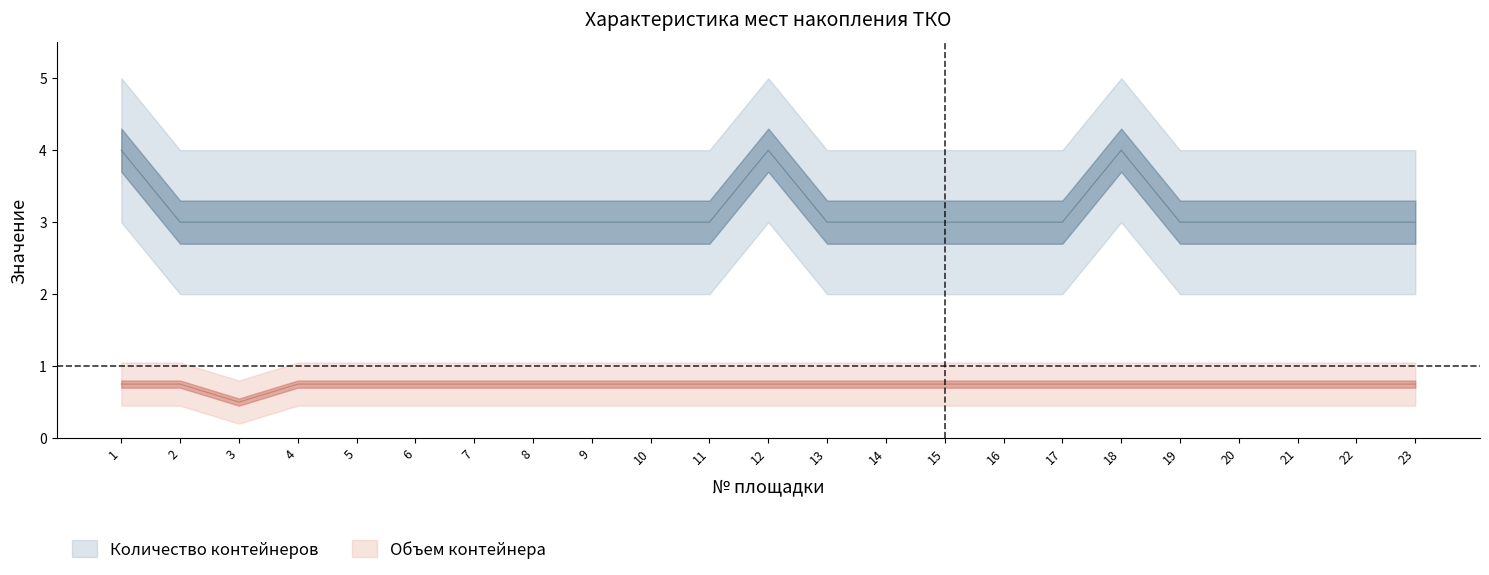

Reading left to right, what are all the values shown in this chart?

Количество контейнеров: 1=4.0	2=3.0	3=3.0	4=3.0	5=3.0	6=3.0	7=3.0	8=3.0	9=3.0	10=3.0	11=3.0	12=4.0	13=3.0	14=3.0	15=3.0	16=3.0	17=3.0	18=4.0	19=3.0	20=3.0	21=3.0	22=3.0	23=3.0
Объем контейнера: 1=0.8	2=0.8	3=0.5	4=0.8	5=0.8	6=0.8	7=0.8	8=0.8	9=0.8	10=0.8	11=0.8	12=0.8	13=0.8	14=0.8	15=0.8	16=0.8	17=0.8	18=0.8	19=0.8	20=0.8	21=0.8	22=0.8	23=0.8